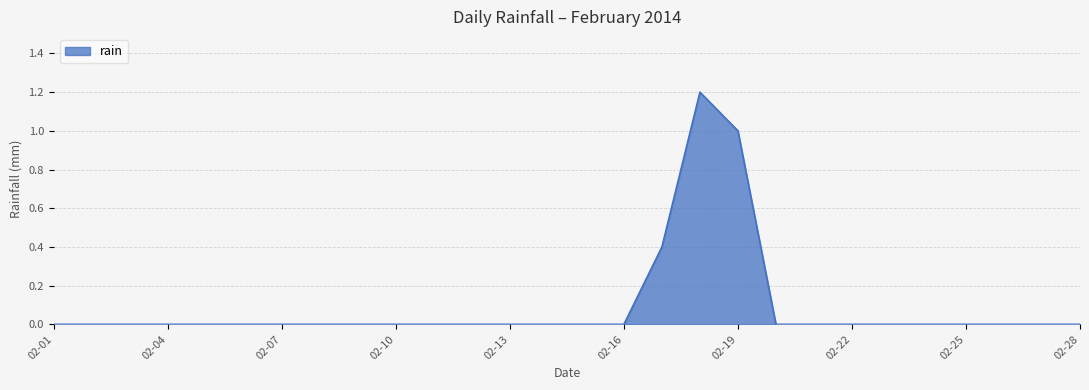

What is the difference between the maximum and minimum values?

1.2